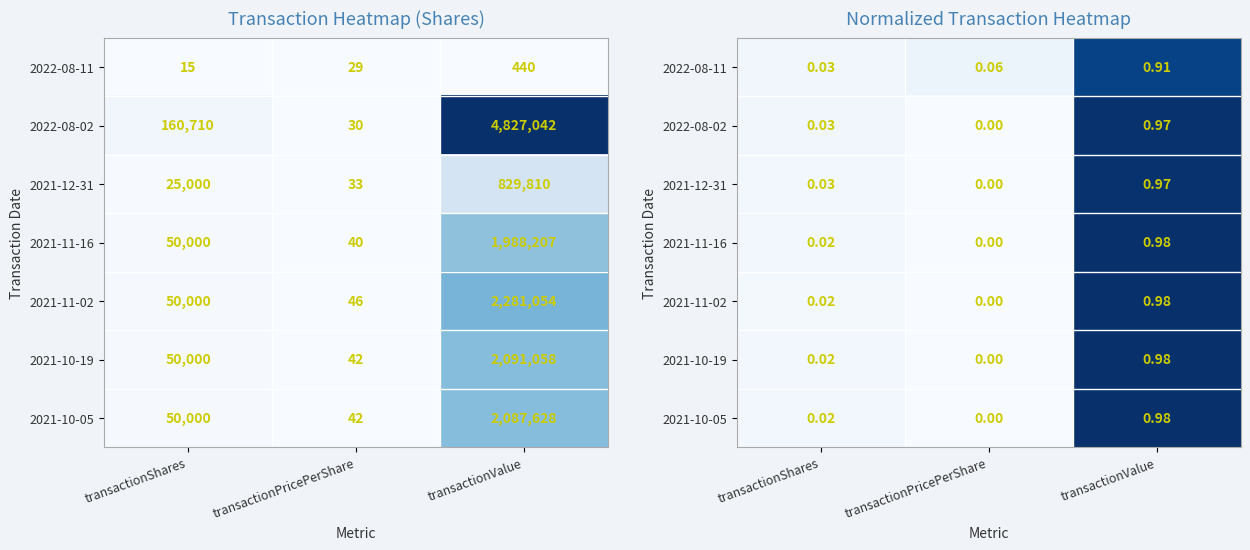

At which label is 2022-08-02 closest to 0?

transactionPricePerShare